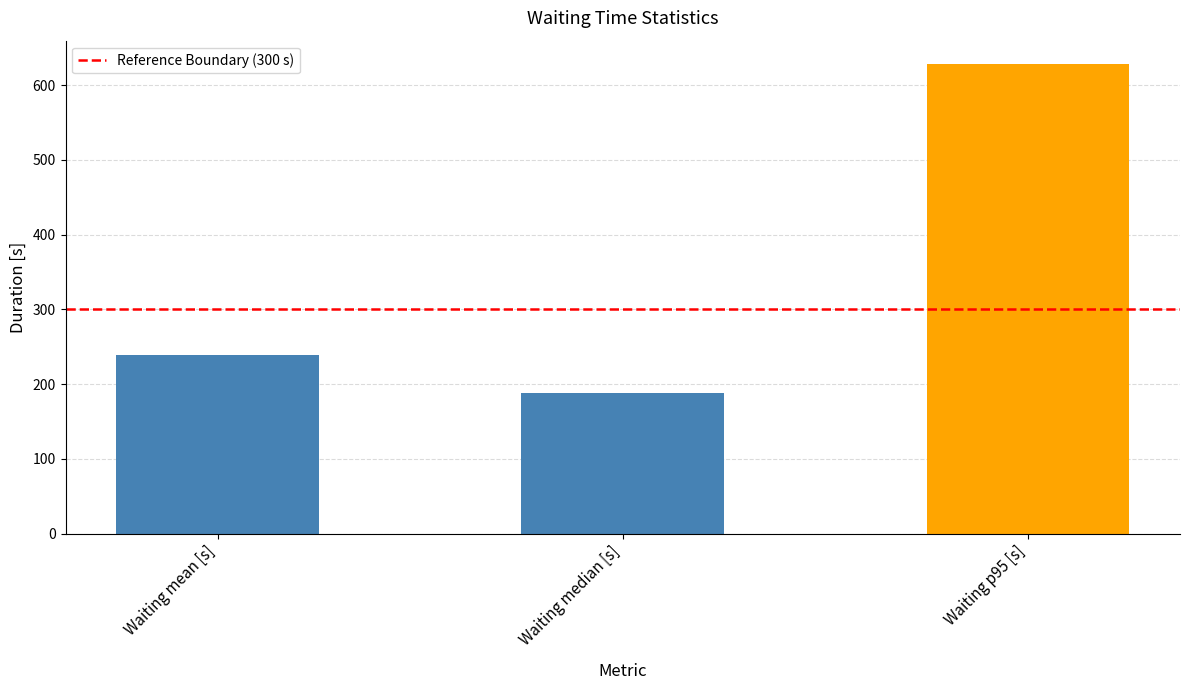

Reading right to left, extract all data points from this chart.

628	188	239